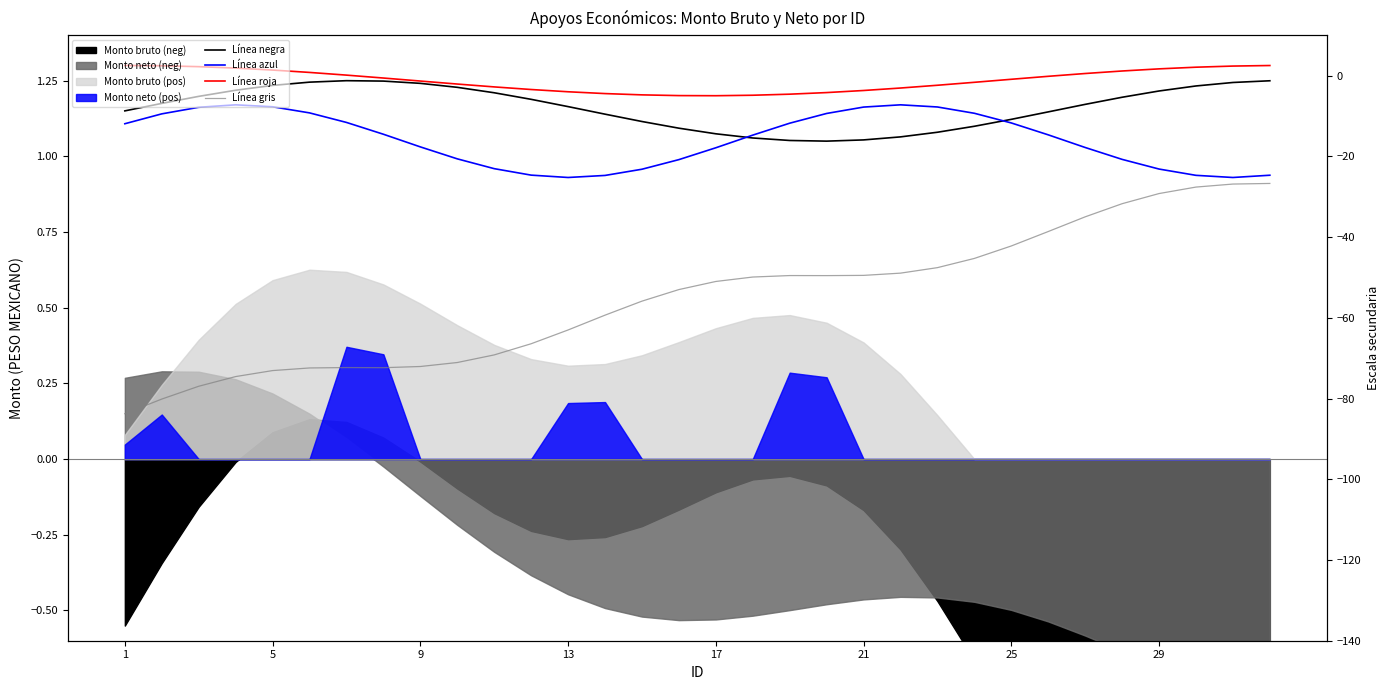

At how many categories does at least one series exceed 0?

32